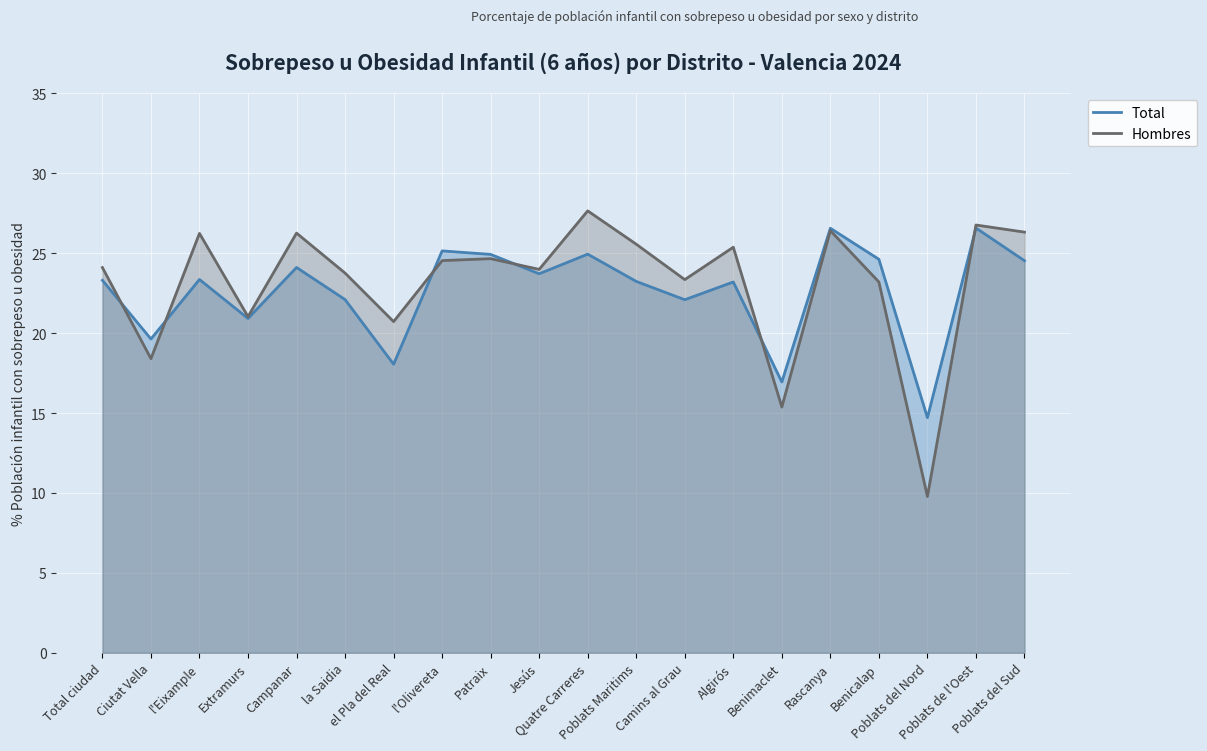

What is the label of the 15th point from the right?

la Saidia